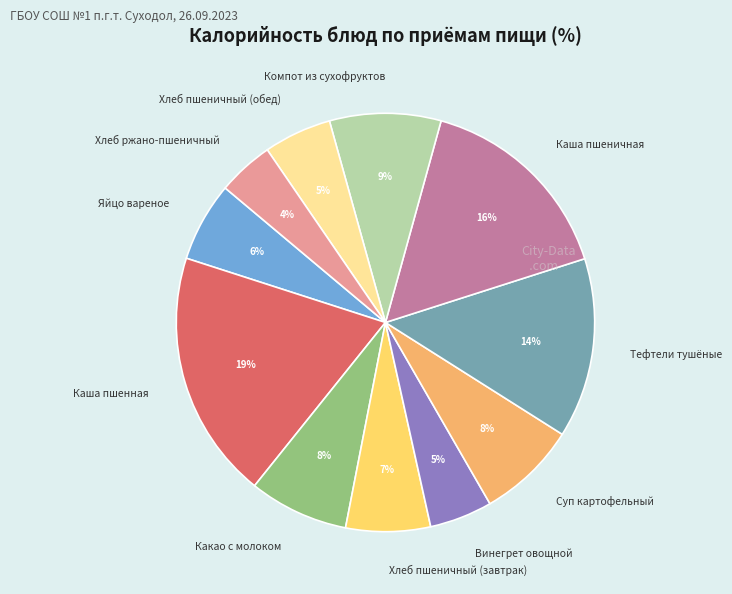

True or false: Хлеб пшеничный (обед) accounts for 5% of the total.

True